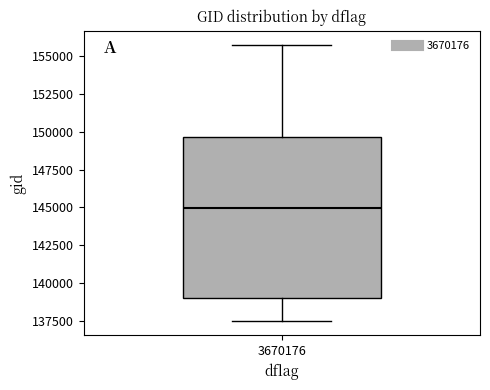

Transcribe this box plot: give where the median line is, the range the box spans, and where the two whiskers end, as read against the y-axis. The values are not printed on the chart, so give them approximately, as read against the axis.

median 145000, box 139000 to 149500, whiskers 137500 to 156000